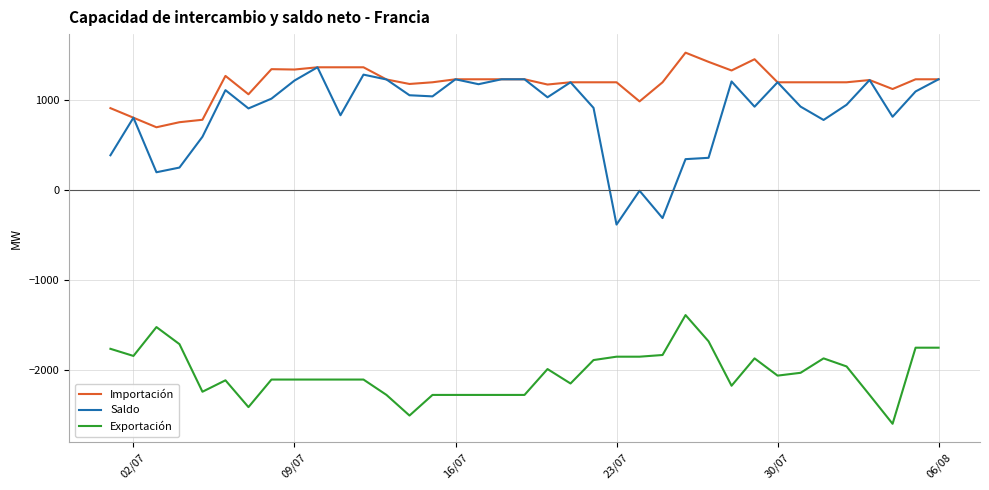

Which series has the largest total across all categories?

Importación